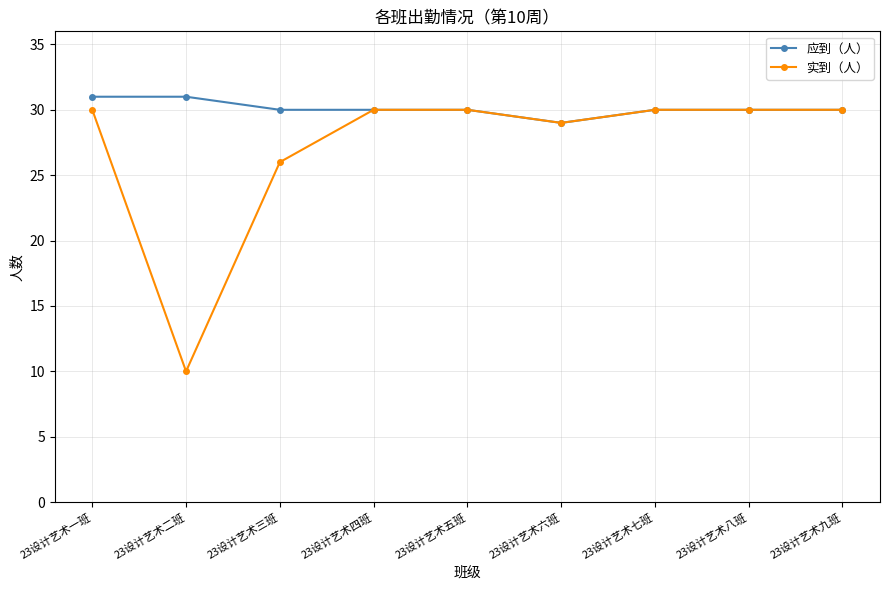

What is the label of the 5th point from the left?

23设计艺术五班